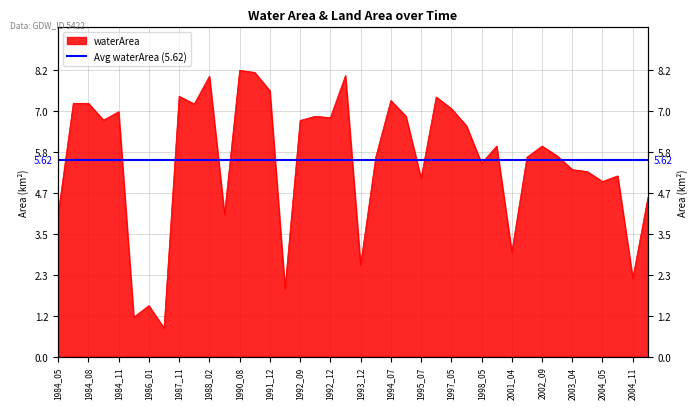

Reading left to right, what are all the values shown in this chart?

4.1	7.2	7.2	6.8	7.0	1.1	1.5	0.8	7.4	7.2	8.0	4.1	8.2	8.1	7.6	1.9	6.7	6.9	6.8	8.0	2.6	5.7	7.3	6.9	5.1	7.4	7.1	6.6	5.5	6.0	3.0	5.7	6.0	5.7	5.3	5.3	5.0	5.2	2.2	4.5